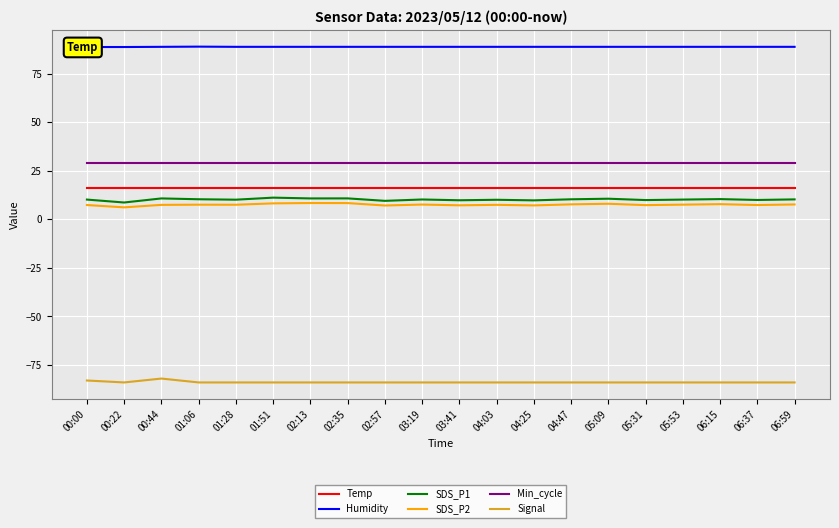

True or false: Min_cycle and SDS_P1 intersect in this chart.

False